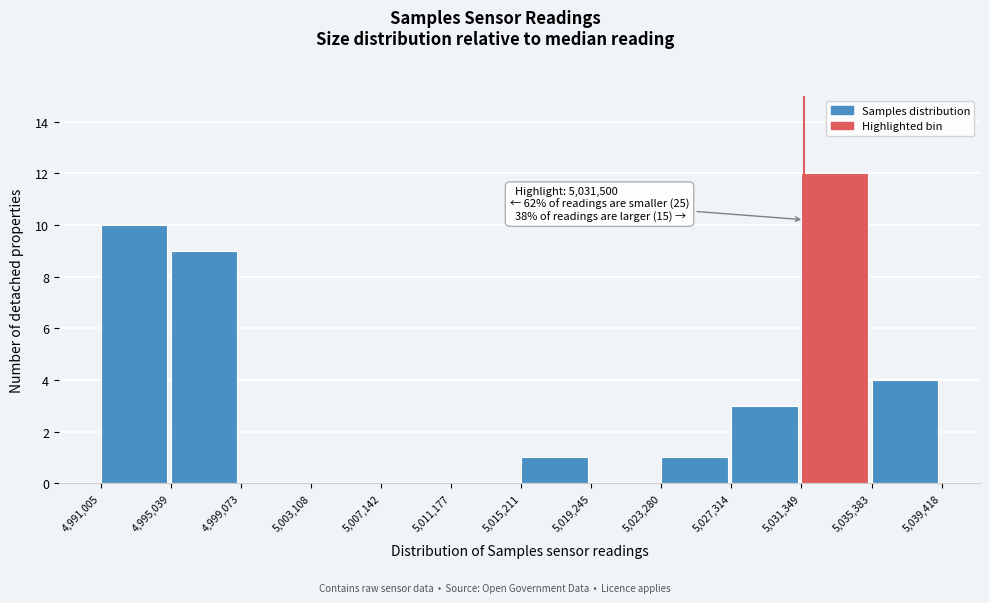

Which range on the x-axis has the tallest bar?

5,031,349 to 5,035,383